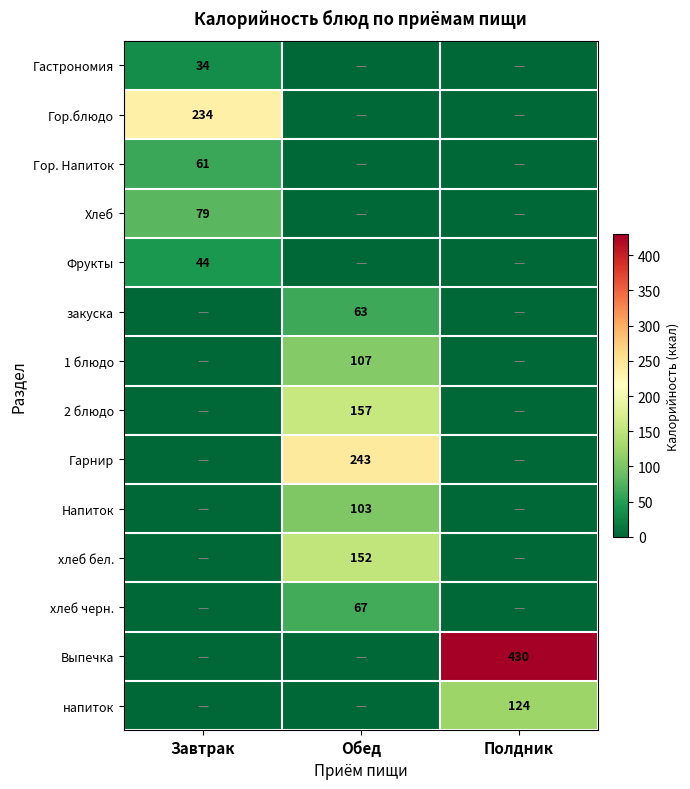

The Гарнир series shows 158 at Обед. True or false?

False